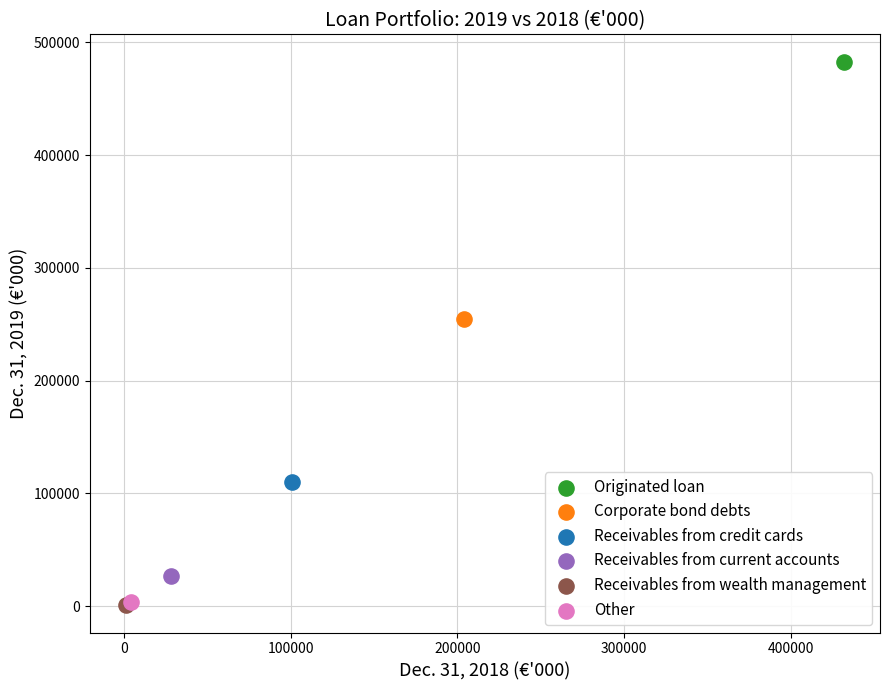

What are all the series names shown in the legend?

Originated loan, Corporate bond debts, Receivables from credit cards, Receivables from current accounts, Receivables from wealth management, Other